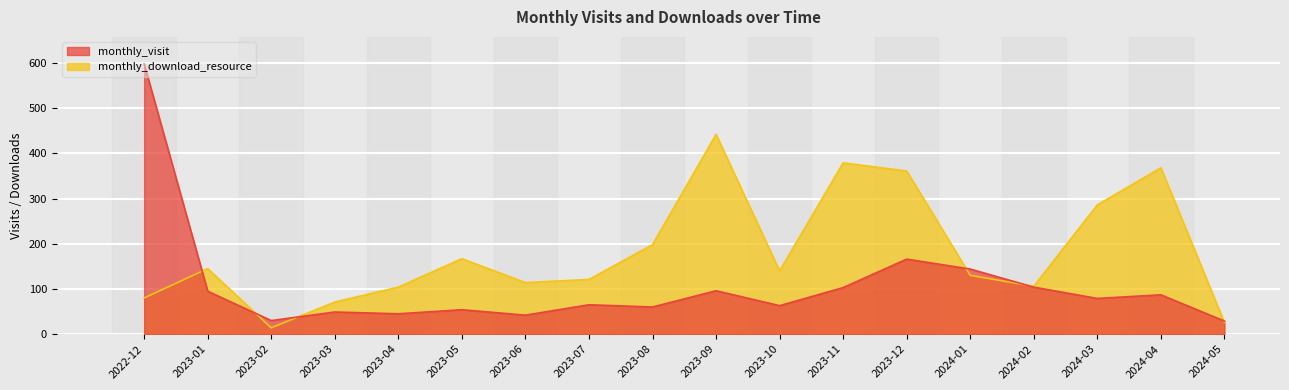

How many distinct data groups are displayed?

2